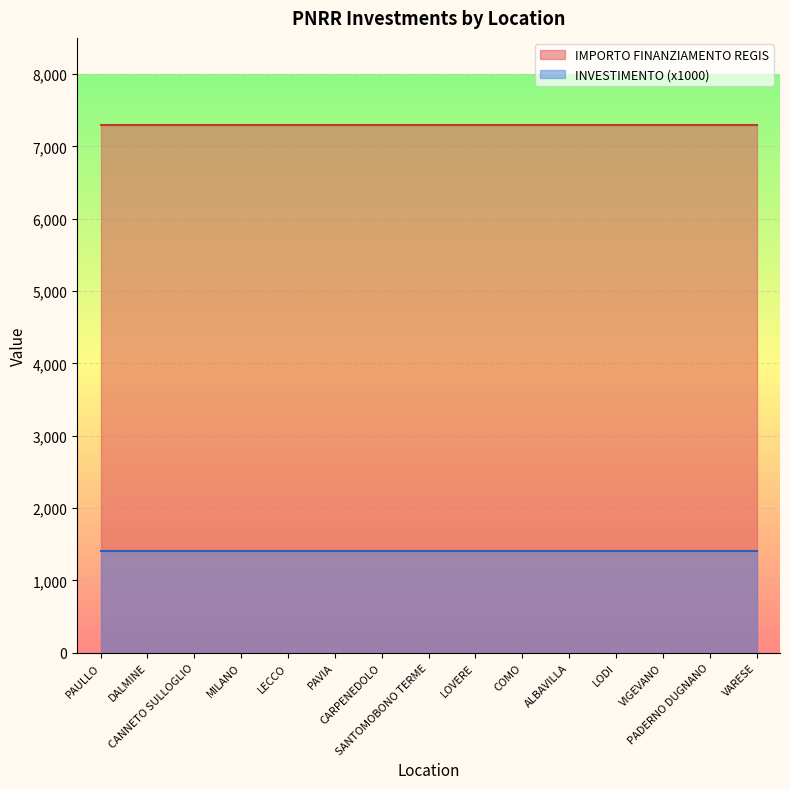

Which series has the largest total across all categories?

IMPORTO FINANZIAMENTO REGIS